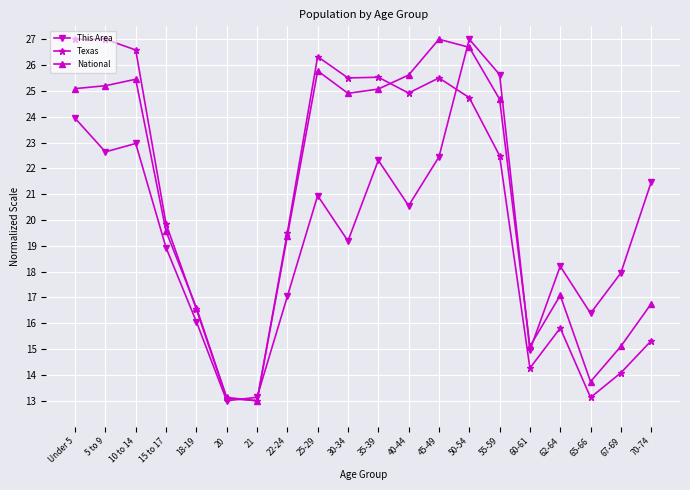

What is the minimum value shown in the chart?

13.0